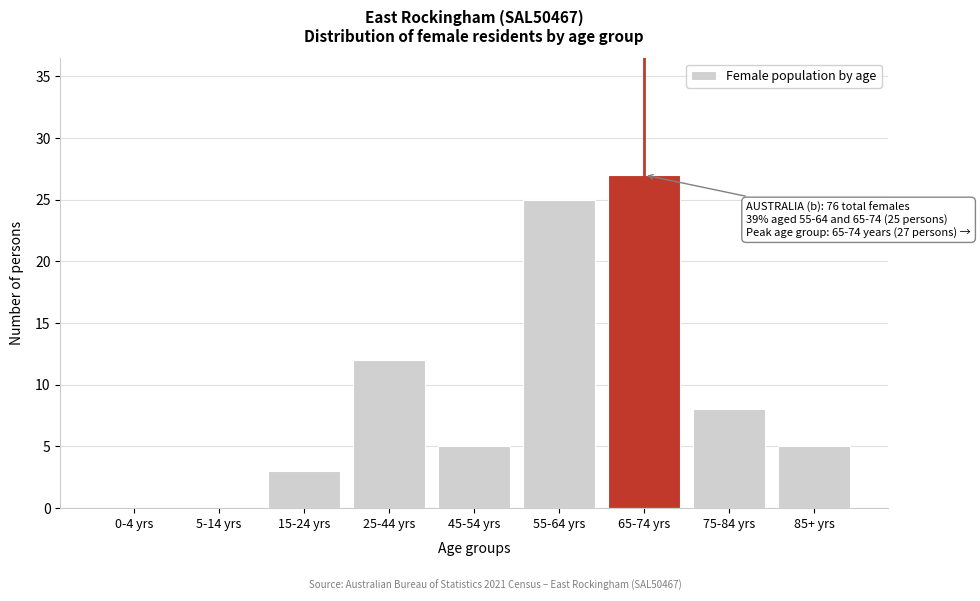

Reading left to right, extract all data points from this chart.

0-4 yrs=0	5-14 yrs=0	15-24 yrs=3	25-44 yrs=12	45-54 yrs=5	55-64 yrs=25	65-74 yrs=27	75-84 yrs=8	85+ yrs=5